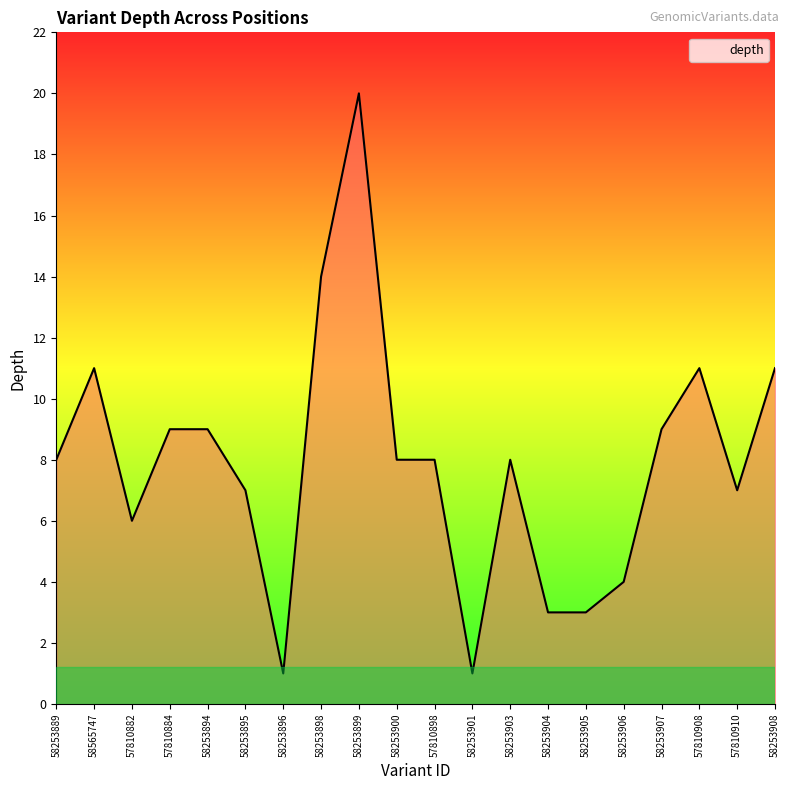

How many lines are shown in the chart?

1